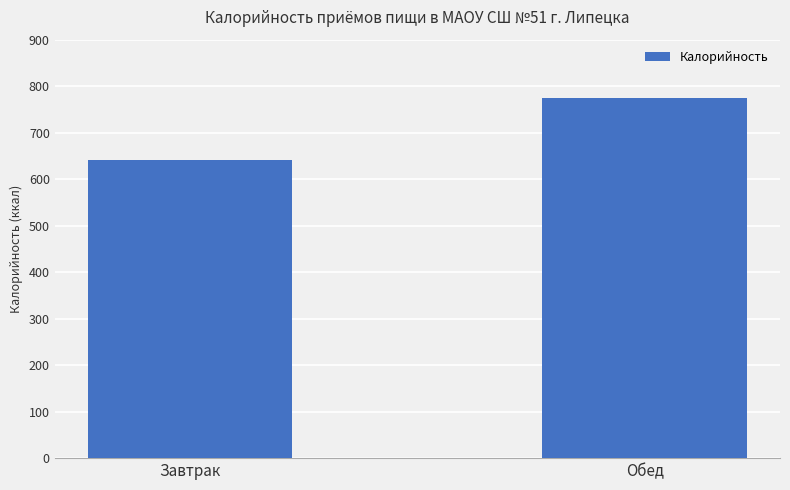

Is it true that the value at Завтрак is 641.2?

True